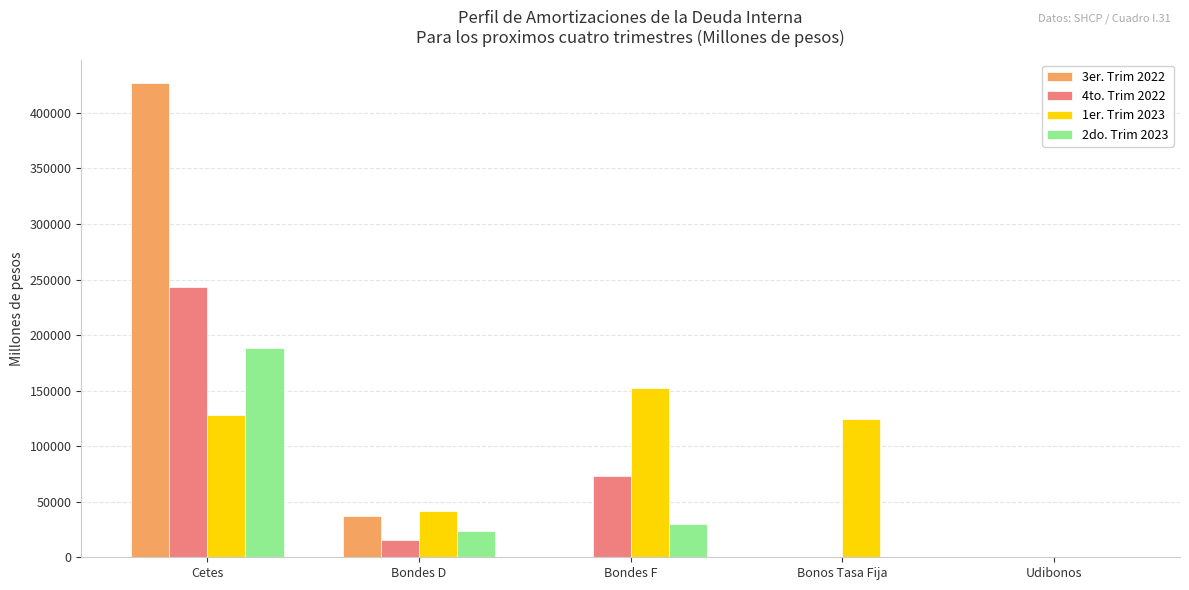

What is the sum of all 2do. Trim 2023 values?

241550.2